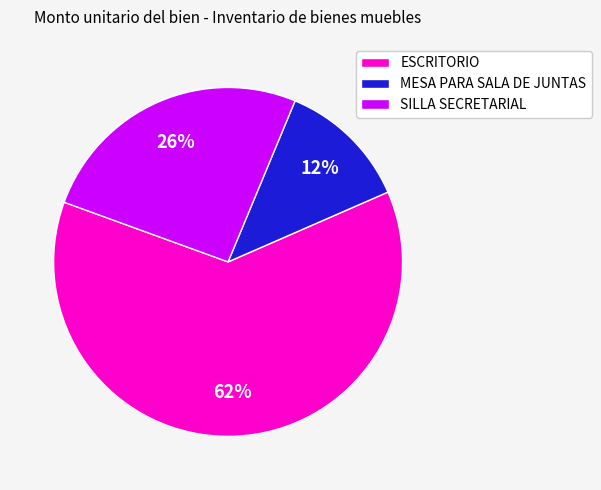

Is it true that MESA PARA SALA DE JUNTAS is 19% of the pie?

False